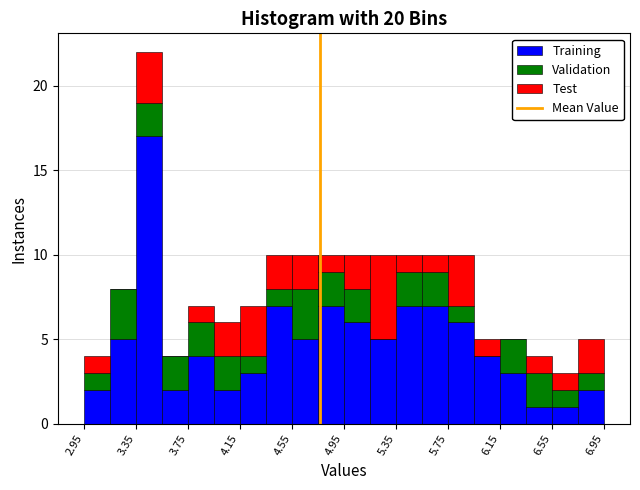

Reading left to right, list every stacked bar in this chart as the range it spans on the x-axis followed by its total height. The values are not printed on the chart, so give them approximately, as read against the axis.

2.95 to 3.15: 4
3.15 to 3.35: 8
3.35 to 3.55: 22
3.55 to 3.75: 4
3.75 to 3.95: 7
3.95 to 4.15: 6
4.15 to 4.35: 7
4.35 to 4.55: 10
4.55 to 4.75: 10
4.75 to 4.95: 10
4.95 to 5.15: 10
5.15 to 5.35: 10
5.35 to 5.55: 10
5.55 to 5.75: 10
5.75 to 5.95: 10
5.95 to 6.15: 5
6.15 to 6.35: 5
6.35 to 6.55: 4
6.55 to 6.75: 3
6.75 to 6.95: 5